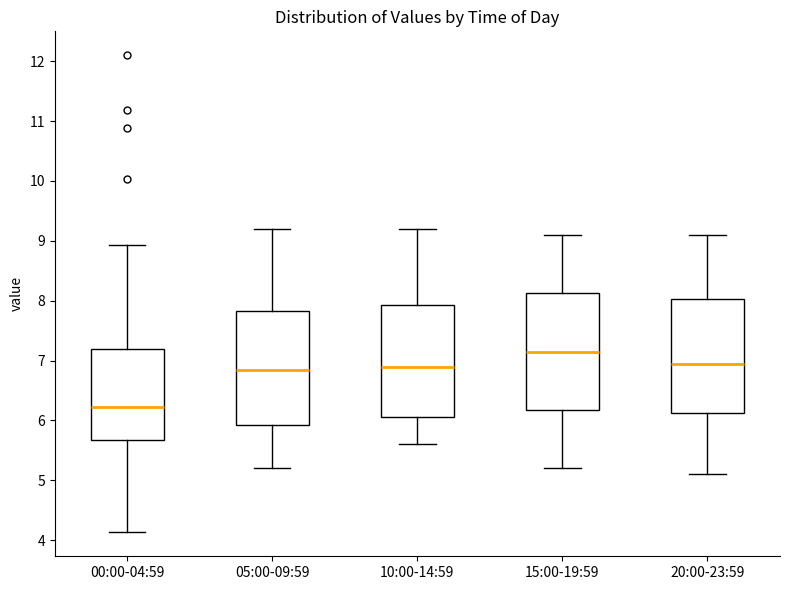

Reading left to right, read every box against the y-axis: the position of its median line, the range the box covers, and the ends of its whiskers. The values are not printed on the chart, so give them approximately, as read against the axis.

00:00-04:59: median 6.2, box 5.7 to 7.2, whiskers 4.1 to 8.9
05:00-09:59: median 6.9, box 5.9 to 7.8, whiskers 5.2 to 9.2
10:00-14:59: median 6.9, box 6.1 to 7.9, whiskers 5.6 to 9.2
15:00-19:59: median 7.2, box 6.2 to 8.1, whiskers 5.2 to 9.1
20:00-23:59: median 7.0, box 6.1 to 8.0, whiskers 5.1 to 9.1